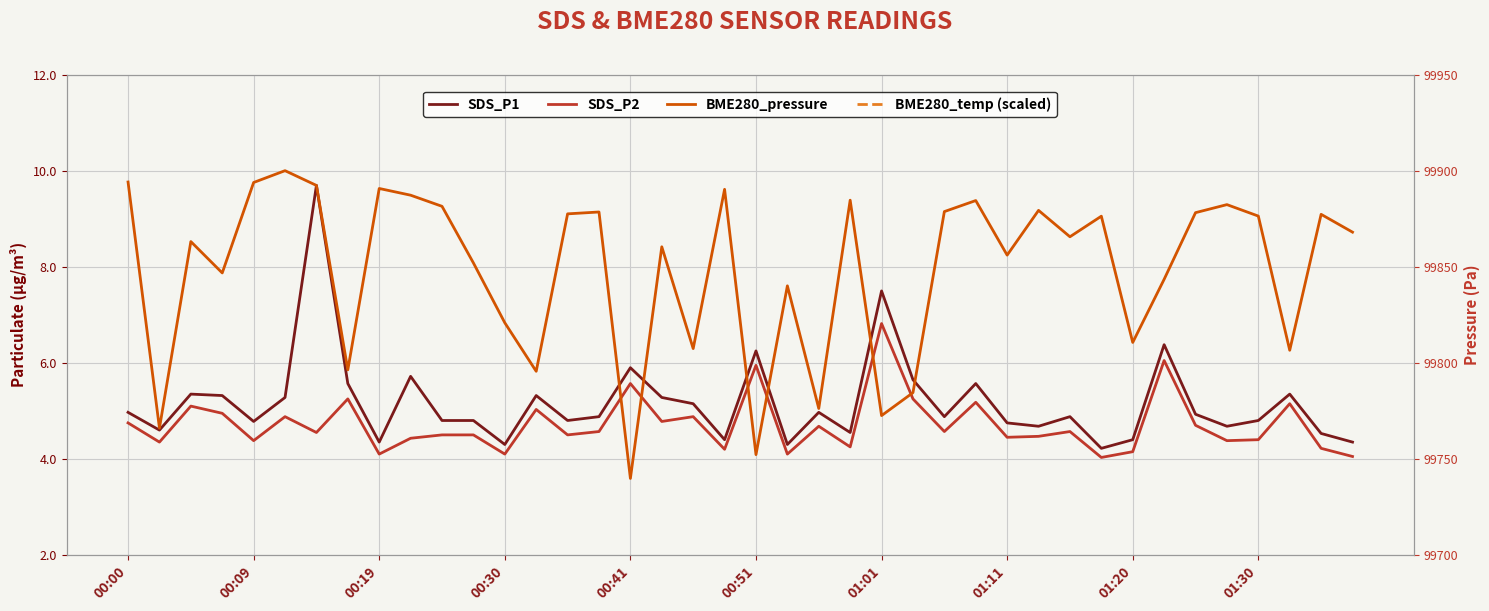

What is the average value of the SDS_P2 series?

4.7